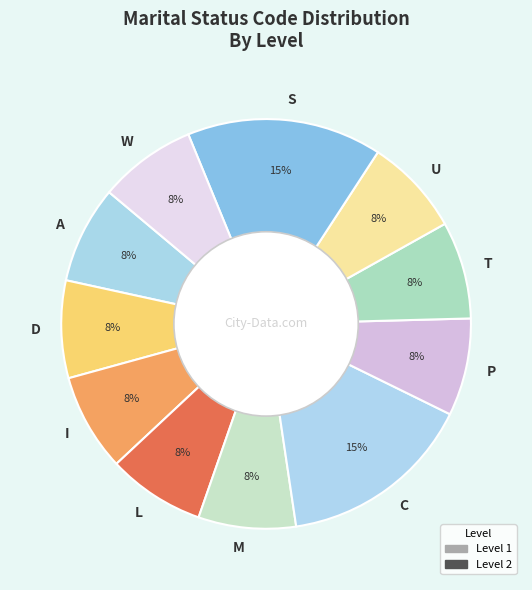

What is the ratio of the value at P to the value at W?

1.0